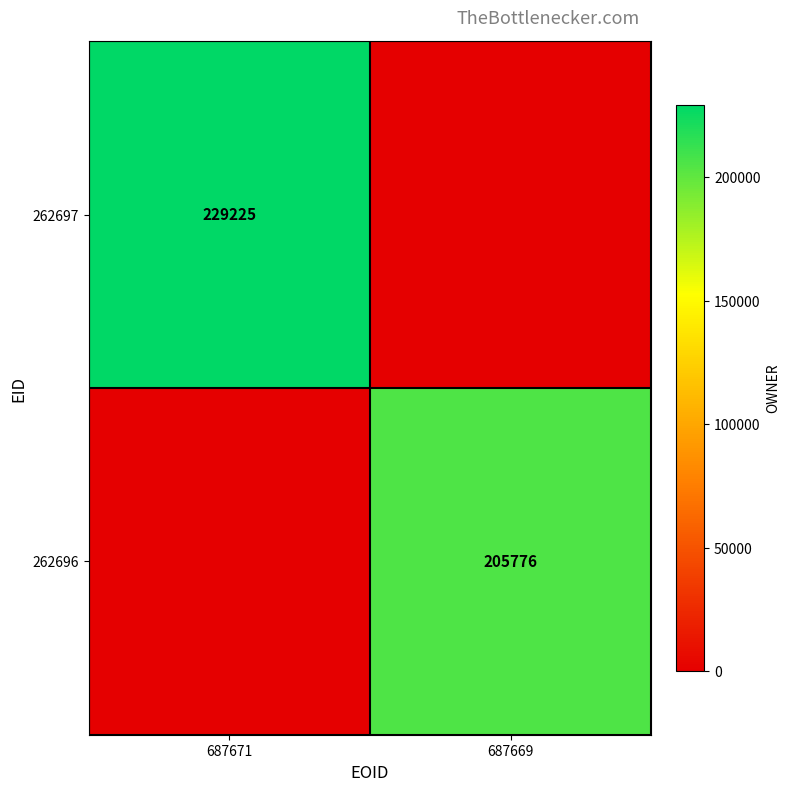

The 262696 series shows 205776 at 687669. True or false?

True